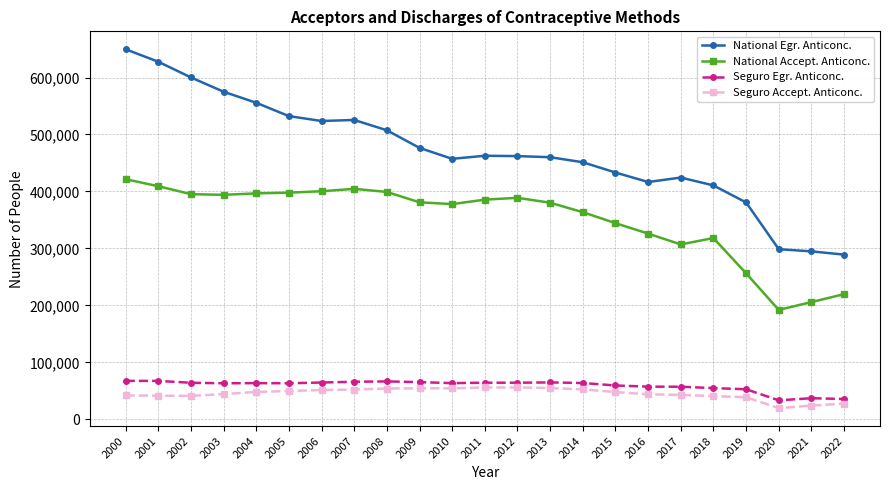

True or false: Seguro Accept. Anticonc. and National Accept. Anticonc. intersect in this chart.

False